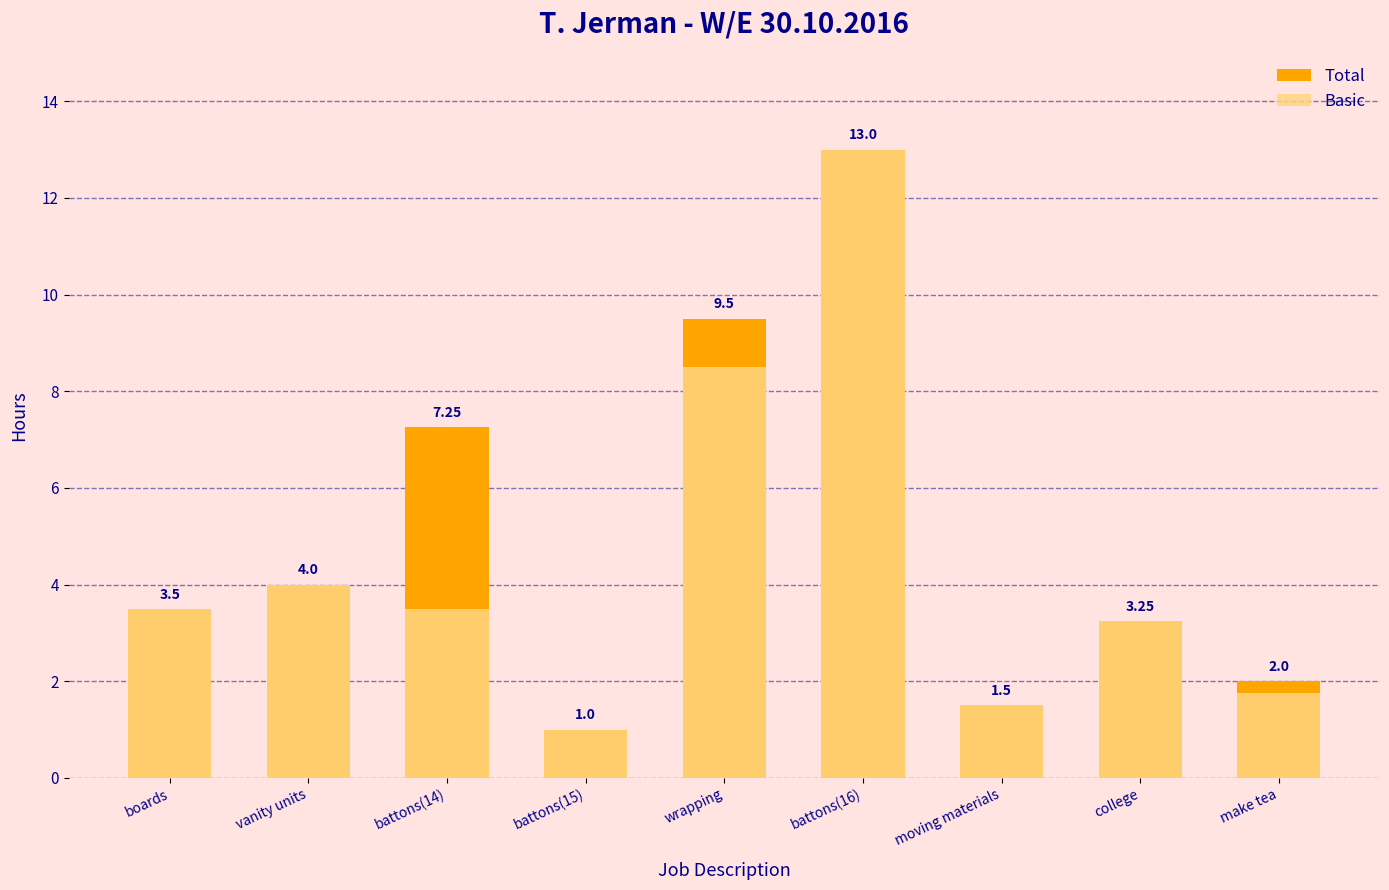

Is it true that Total equals 3.5 at boards?

True